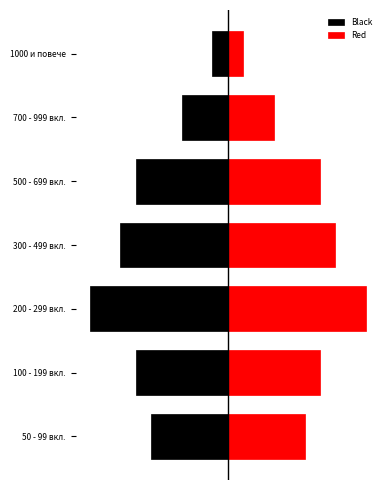

What is the difference between the Red values at 300 - 499 вкл. and 200 - 299 вкл.?

2